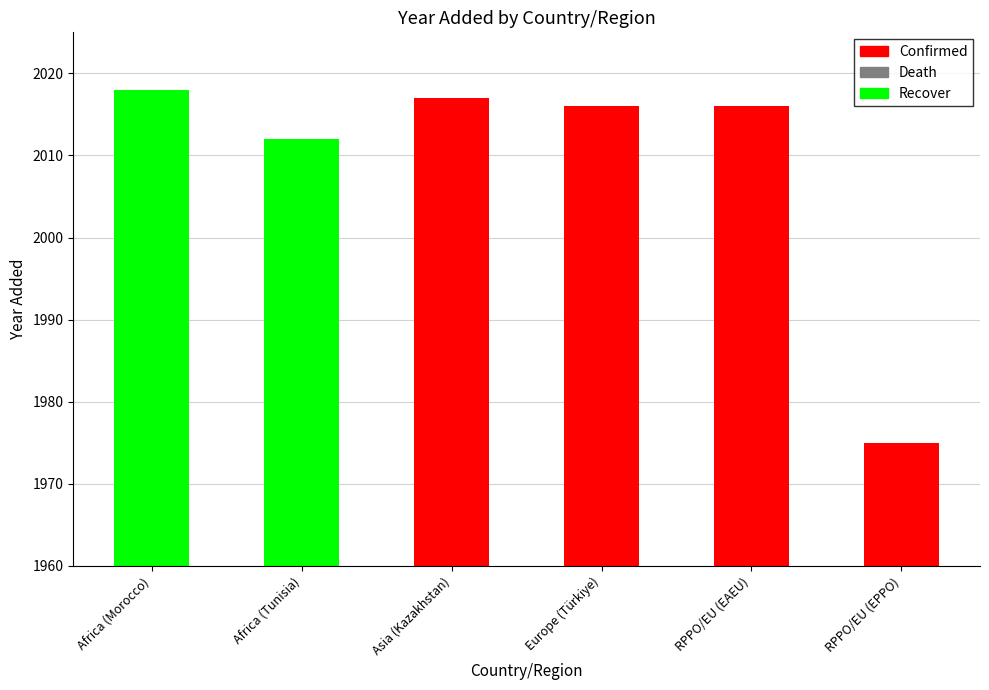

List the labels in order of value, smallest first.

RPPO/EU (EPPO), Africa (Tunisia), Europe (Türkiye), RPPO/EU (EAEU), Asia (Kazakhstan), Africa (Morocco)